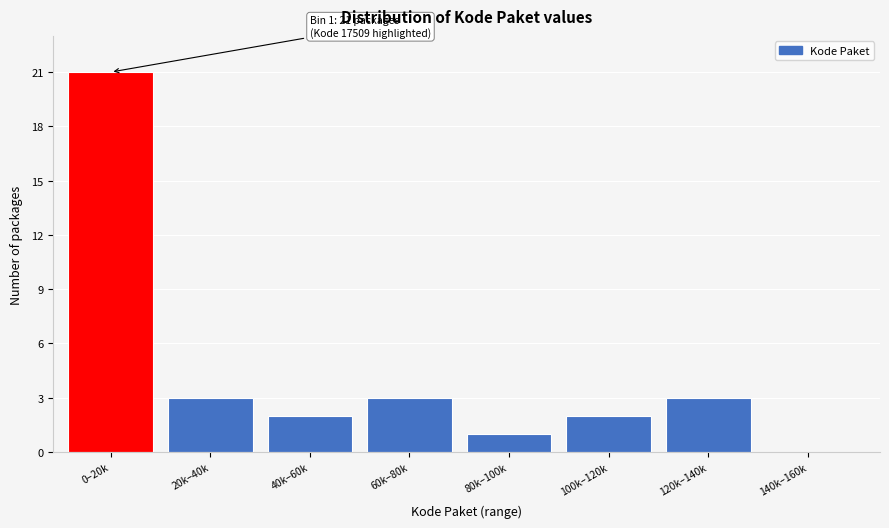

Reading right to left, list all the values displayed in this chart.

140k–160k=0	120k–140k=3	100k–120k=2	80k–100k=1	60k–80k=3	40k–60k=2	20k–40k=3	0–20k=21